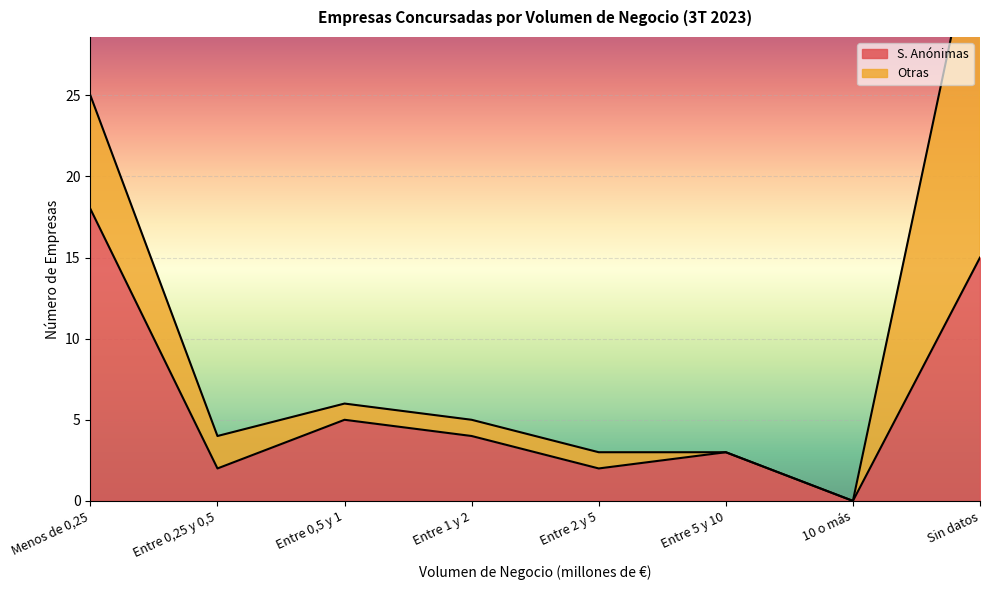

Rank the categories by value from highest to lowest.

Menos de 0,25, Sin datos, Entre 0,5 y 1, Entre 1 y 2, Entre 5 y 10, Entre 0,25 y 0,5, Entre 2 y 5, 10 o más